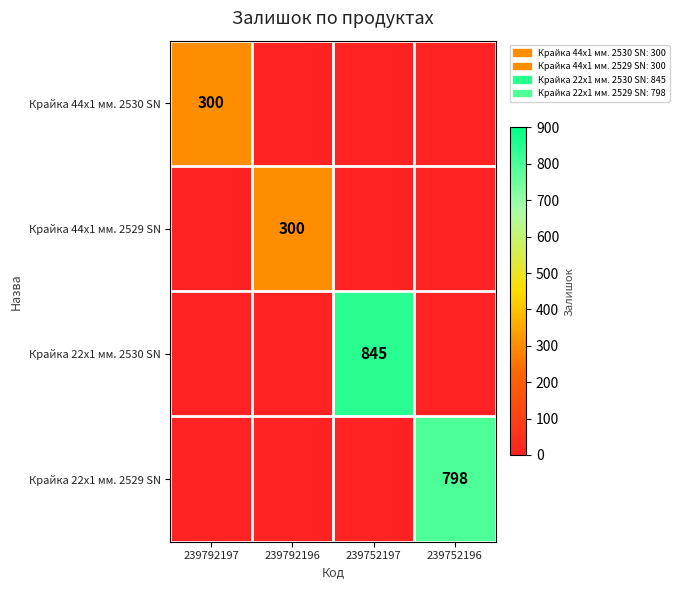

True or false: Крайка 22x1 мм. 2530 SN has a value of 547 at 239752197.

False